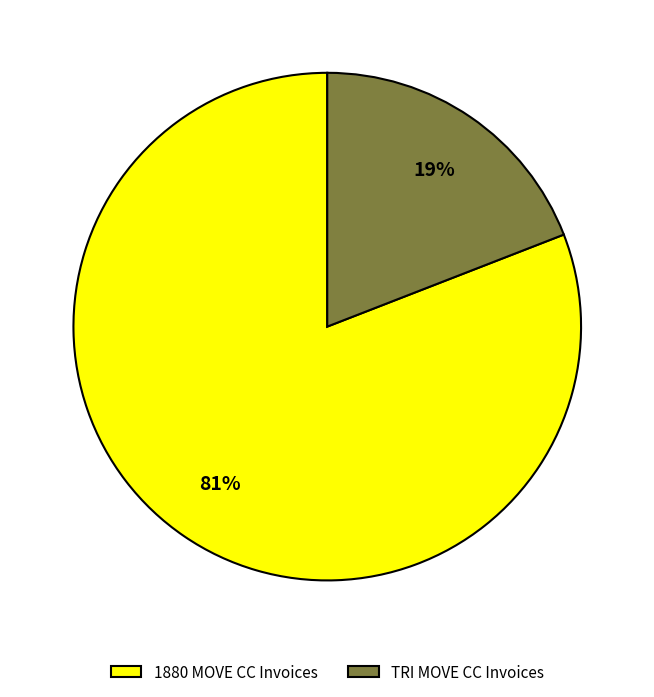

To the nearest percent, what portion does TRI MOVE CC Invoices represent?

19%